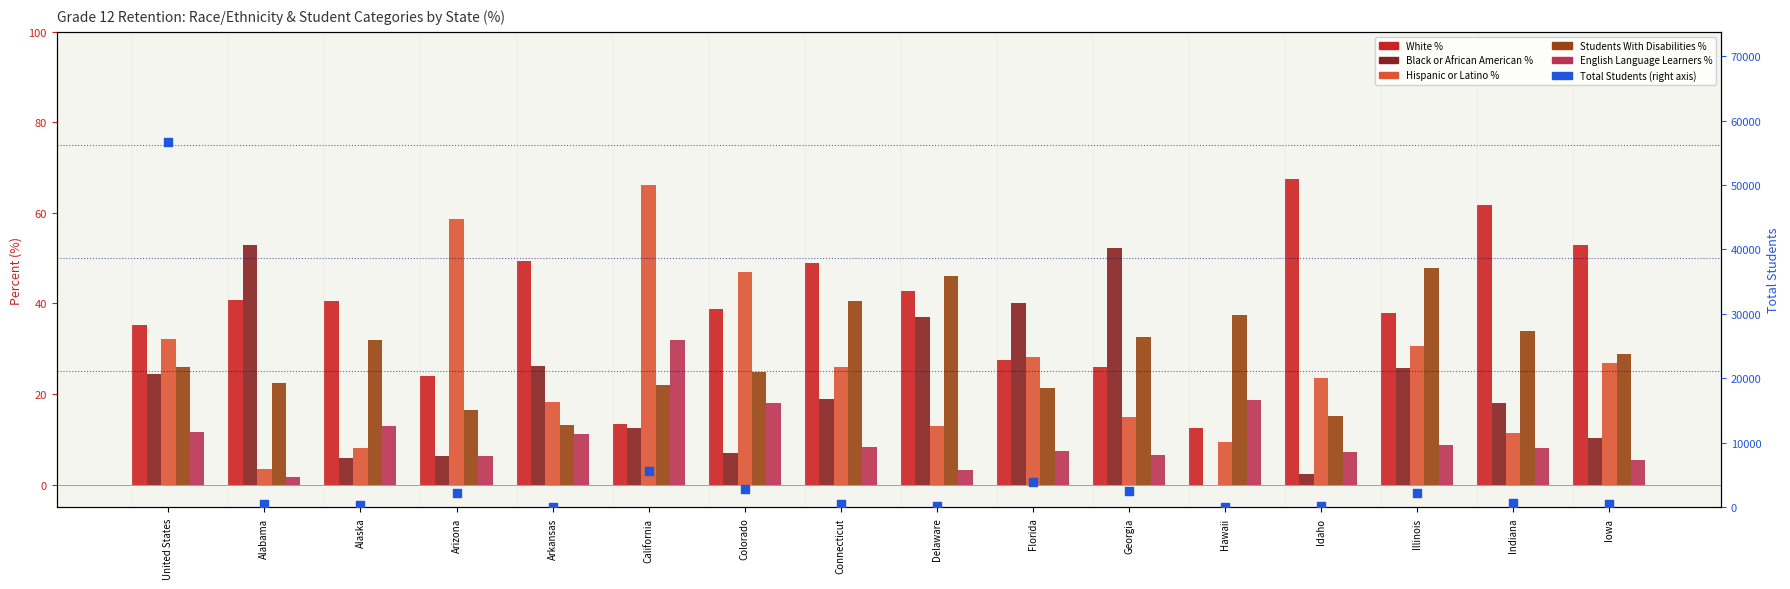

What is the total value across all series at Indiana?

772.2